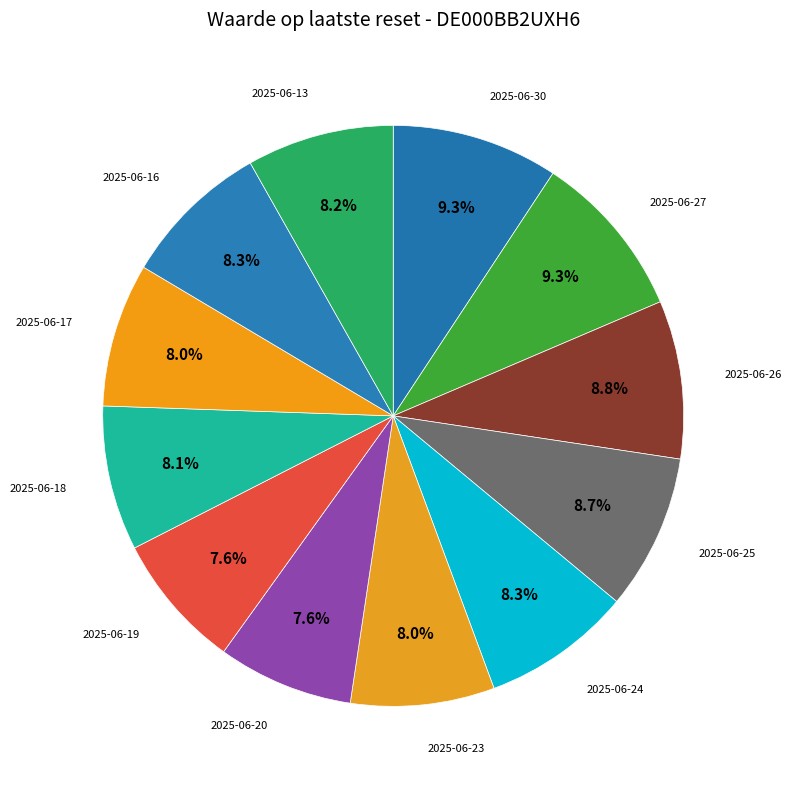

Rank the categories by value from highest to lowest.

2025-06-27, 2025-06-30, 2025-06-26, 2025-06-25, 2025-06-24, 2025-06-16, 2025-06-13, 2025-06-18, 2025-06-23, 2025-06-17, 2025-06-19, 2025-06-20